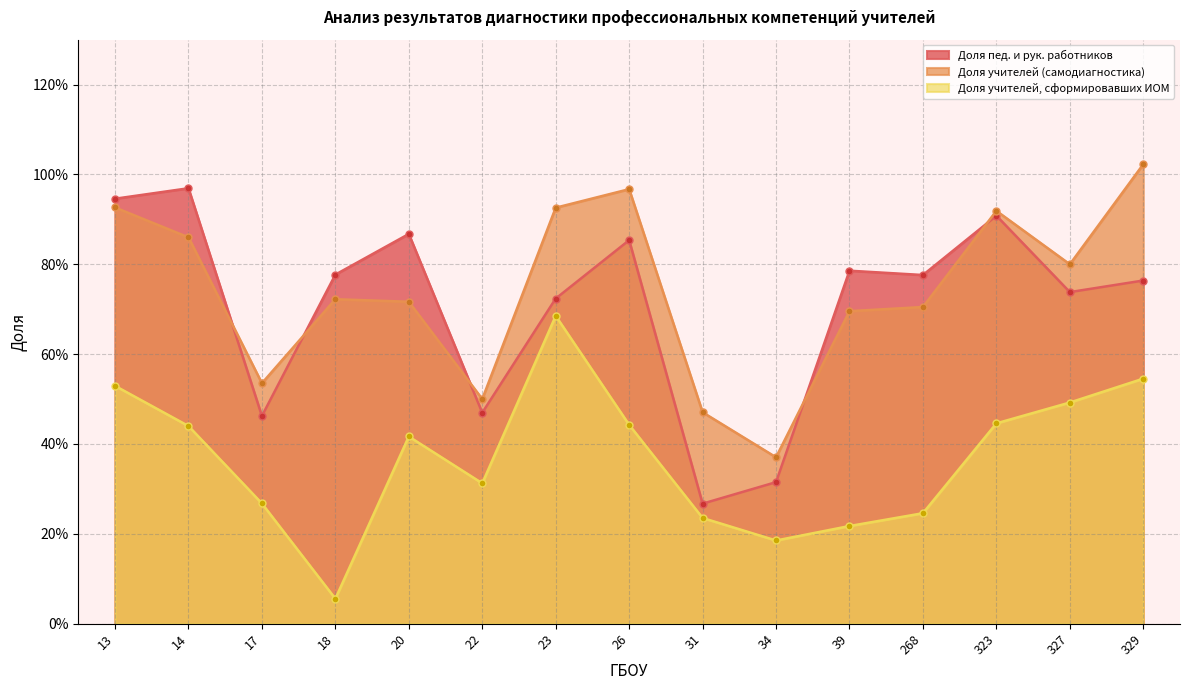

Does the chart have visible grid lines?

Yes